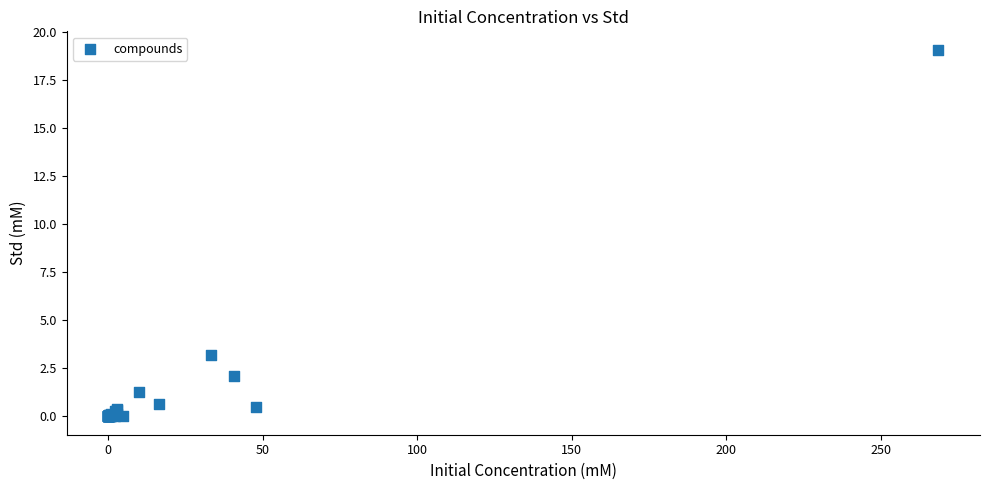

What Y value in the scatter plot is closest to 9?

3.2